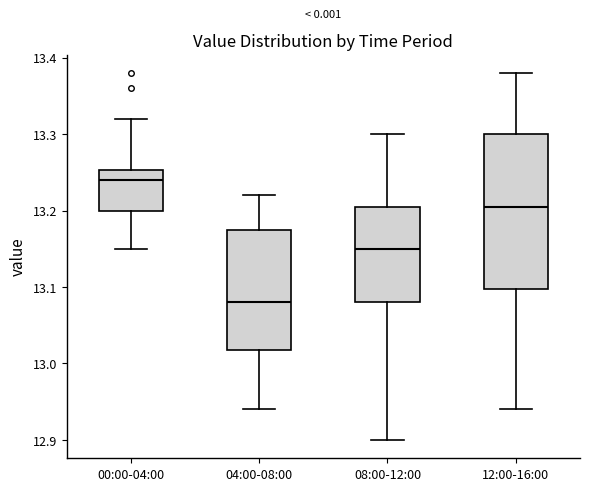

Which box's median line is the highest?

00:00-04:00